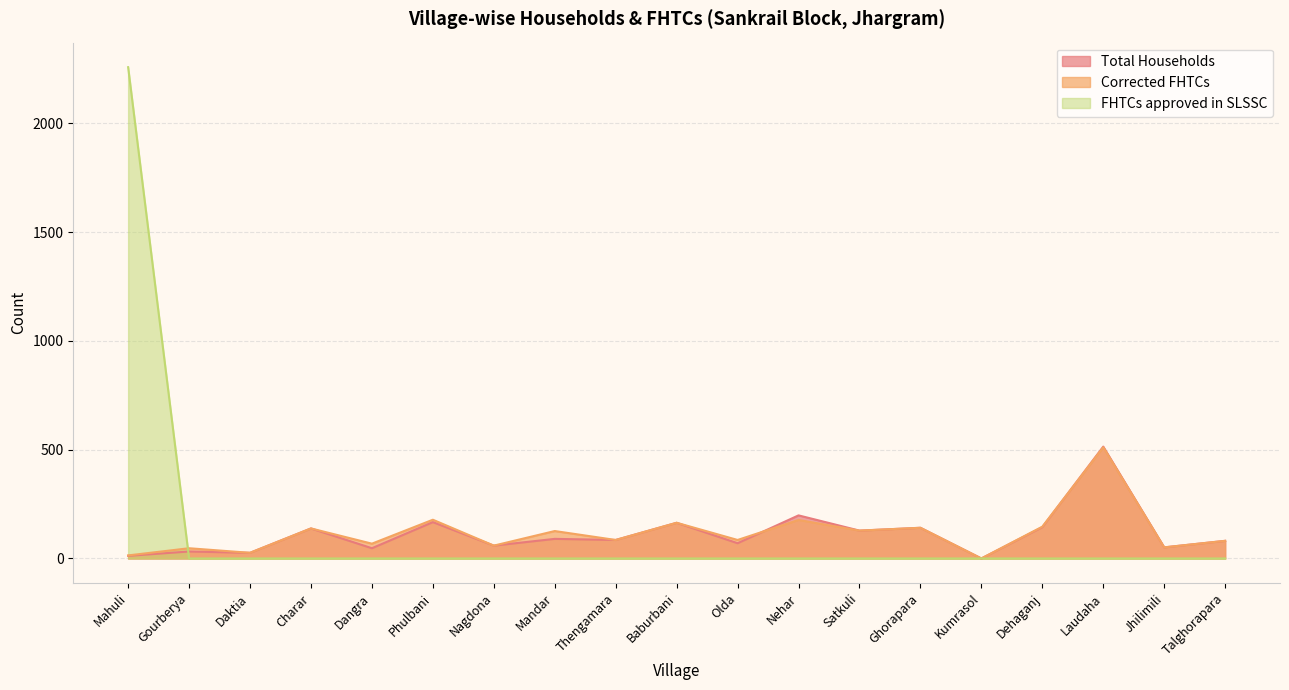

How many intersections are there between Corrected FHTCs and Total Households?

2